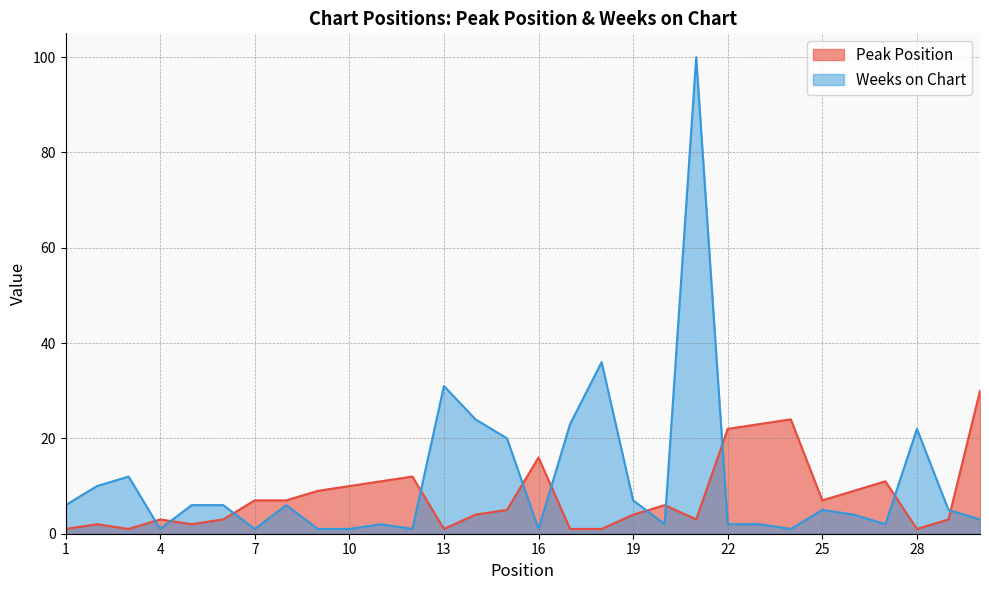

How many values in the Peak Position series are below 6?

15